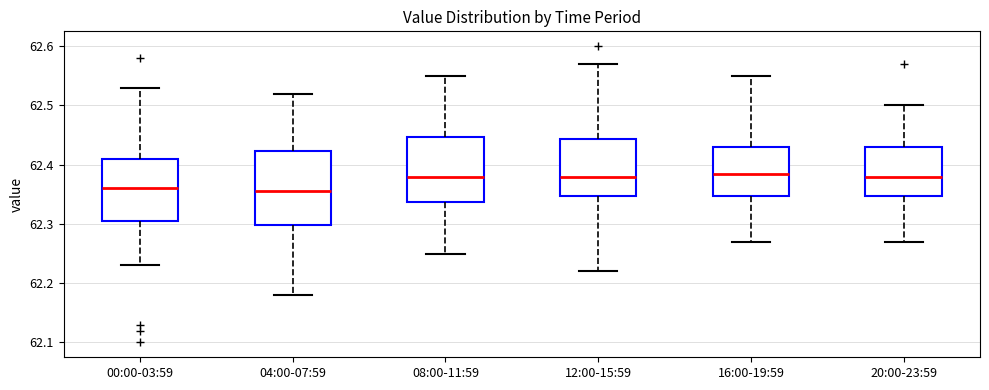

Which box is the tallest, from its lower edge to its upper edge?

04:00-07:59